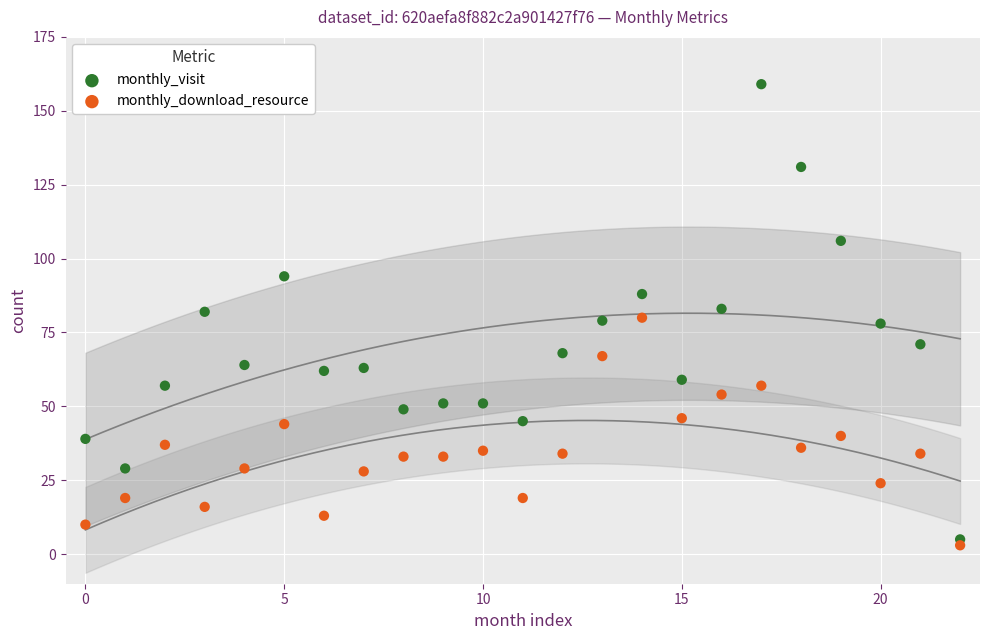

Which series reaches the maximum Y coordinate?

monthly_visit